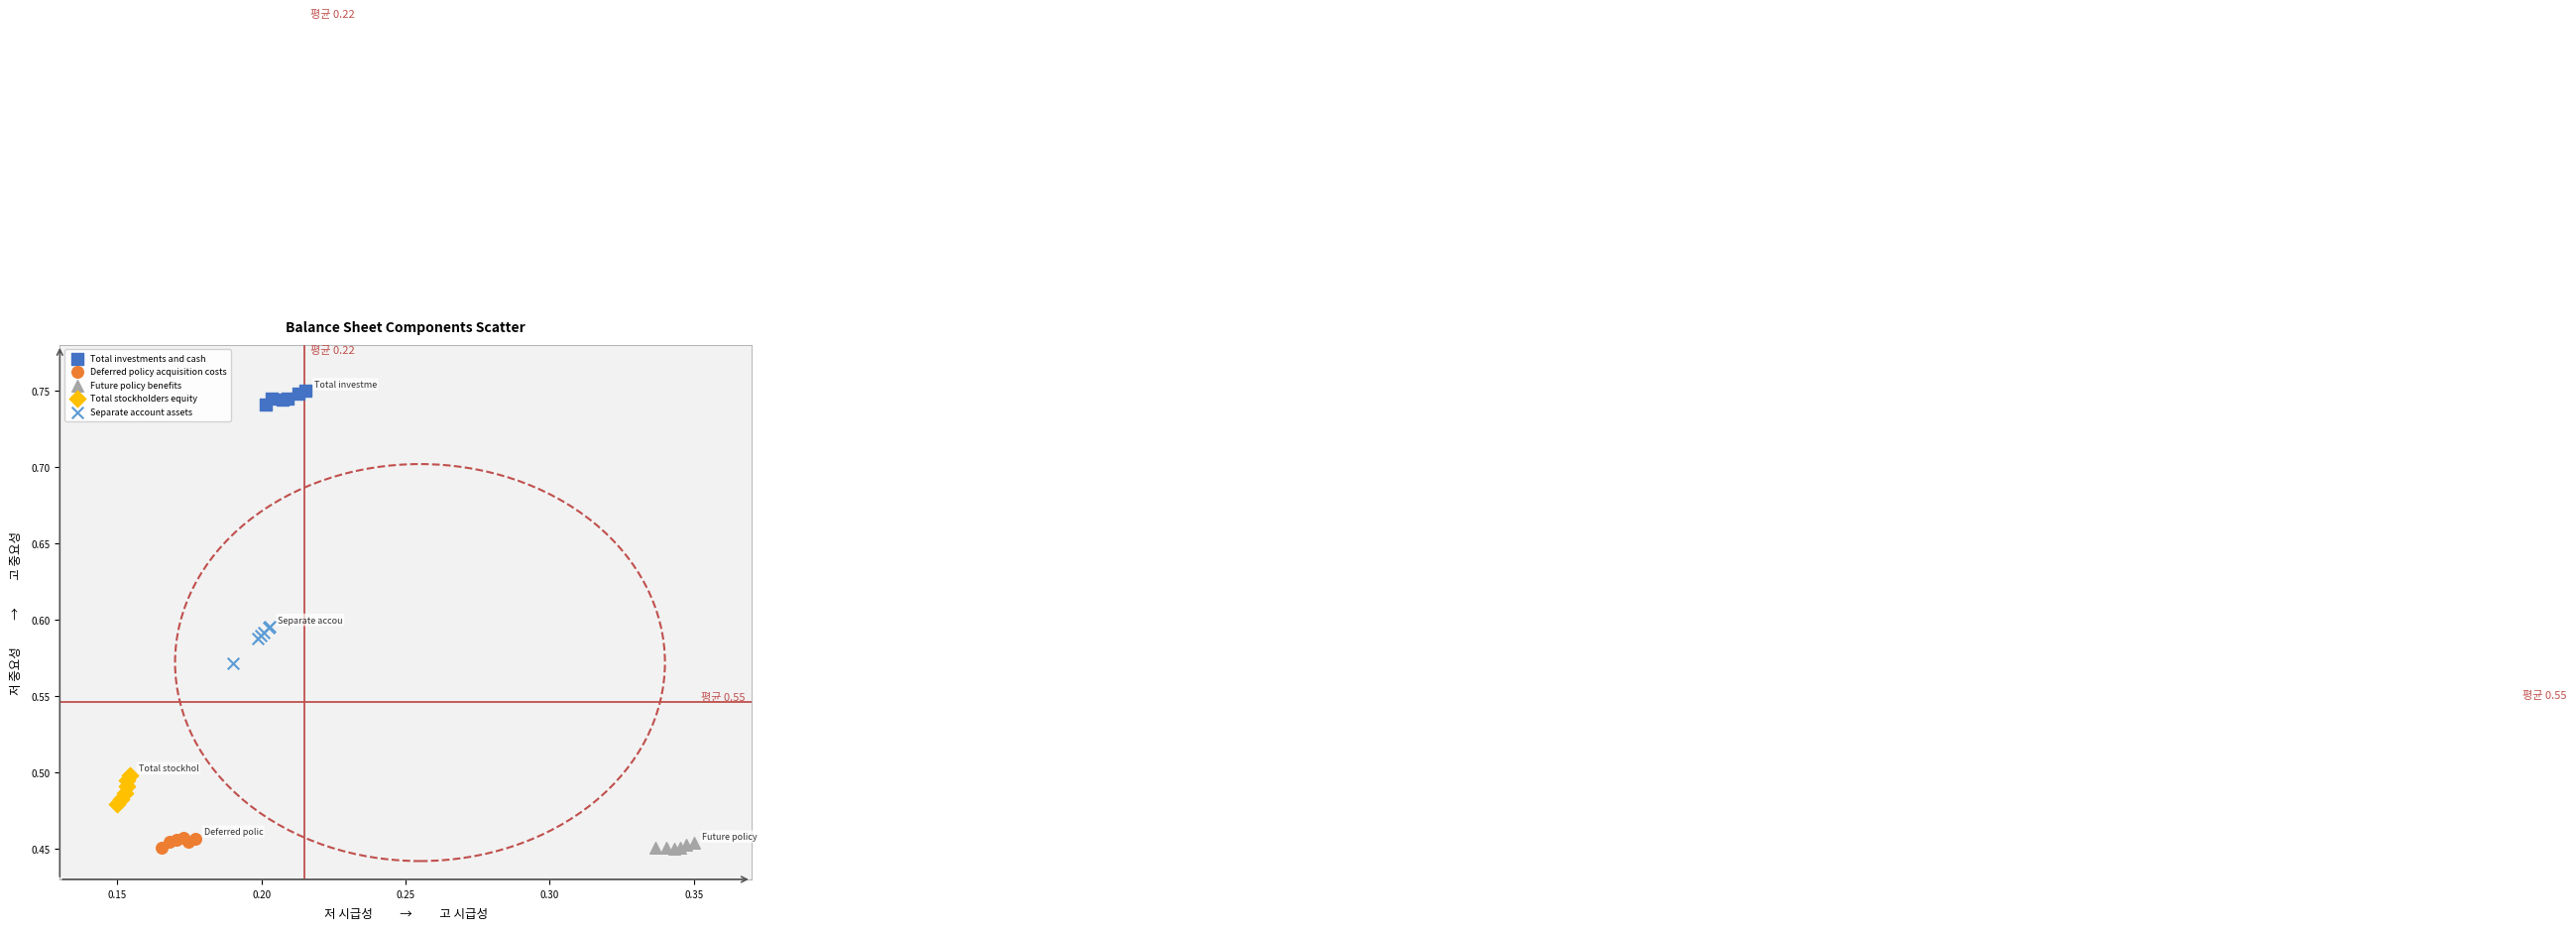

What are all the series names shown in the legend?

Total investments and cash, Deferred policy acquisition costs, Future policy benefits, Total stockholders equity, Separate account assets